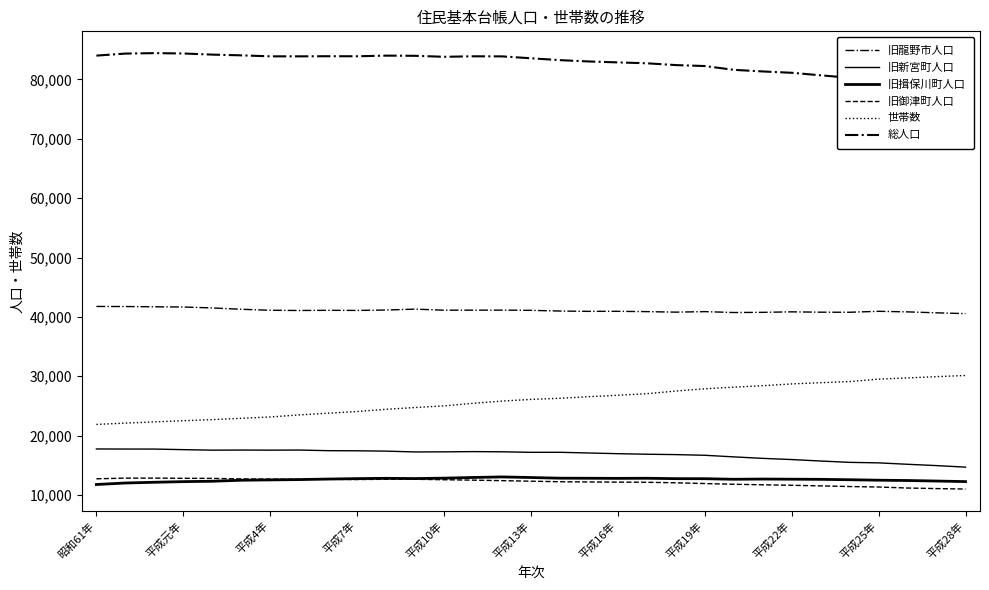

What is the difference between the highest and lowest values at 11?

71329